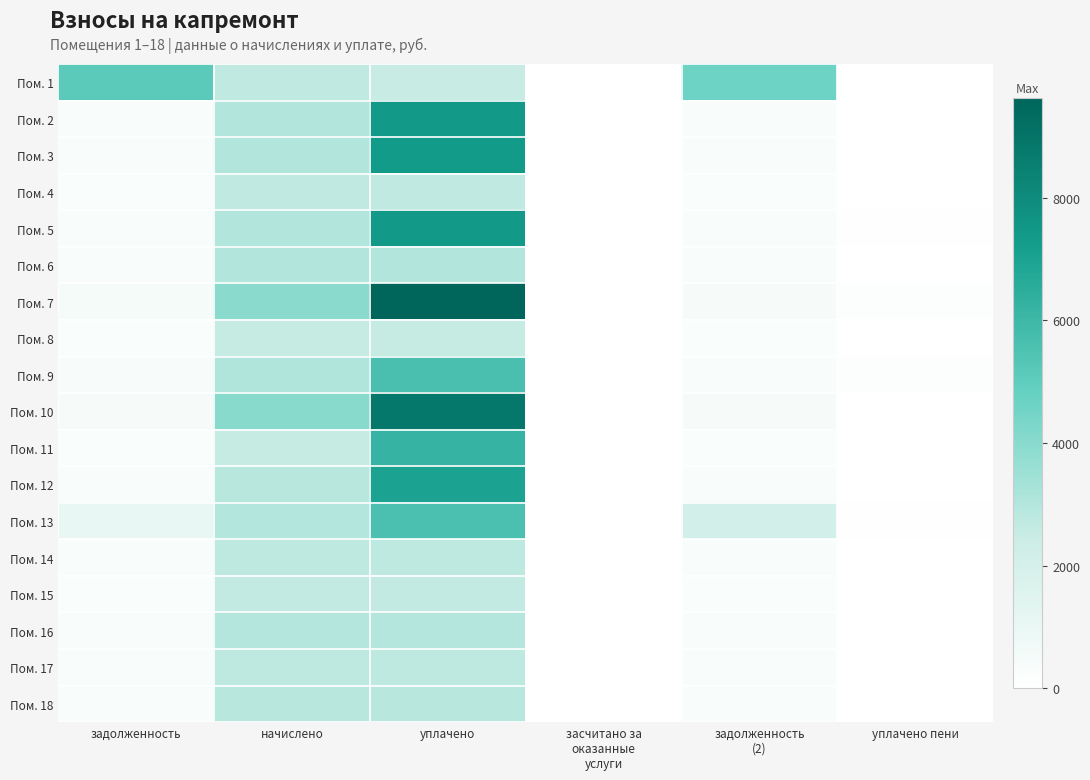

At which category is the sum across all series the highest?

уплачено